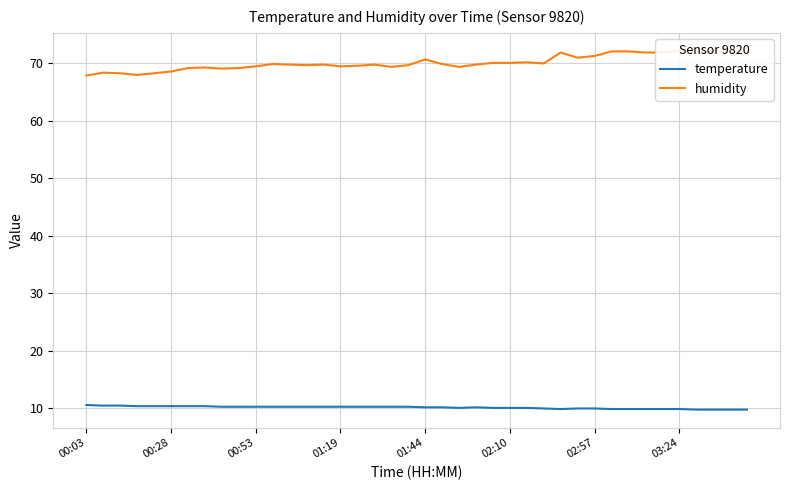

Which series has the largest total across all categories?

humidity